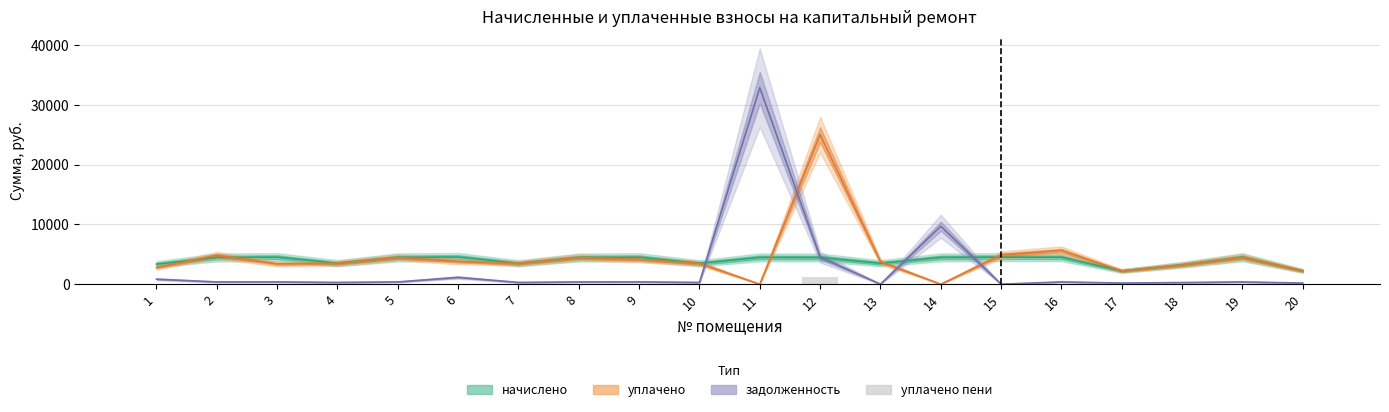

The chart shows a value of 0.0 at 17. True or false?

True